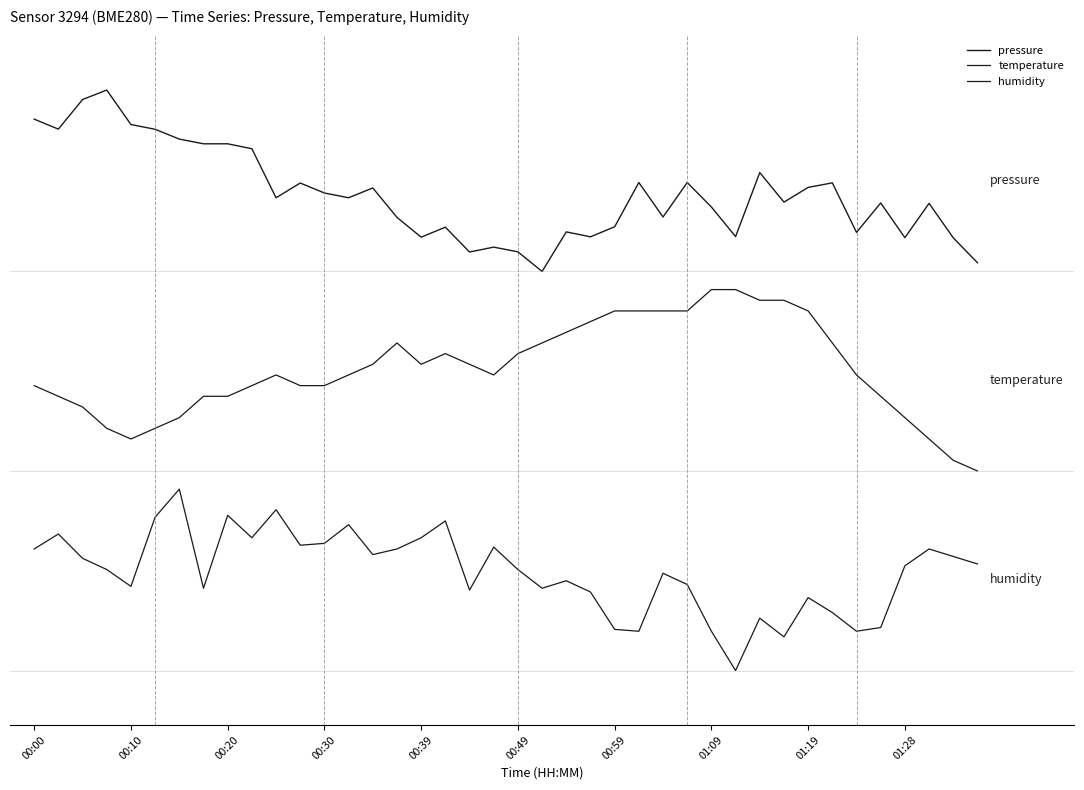

True or false: humidity has more than 1 points higher than both neighbors.

True